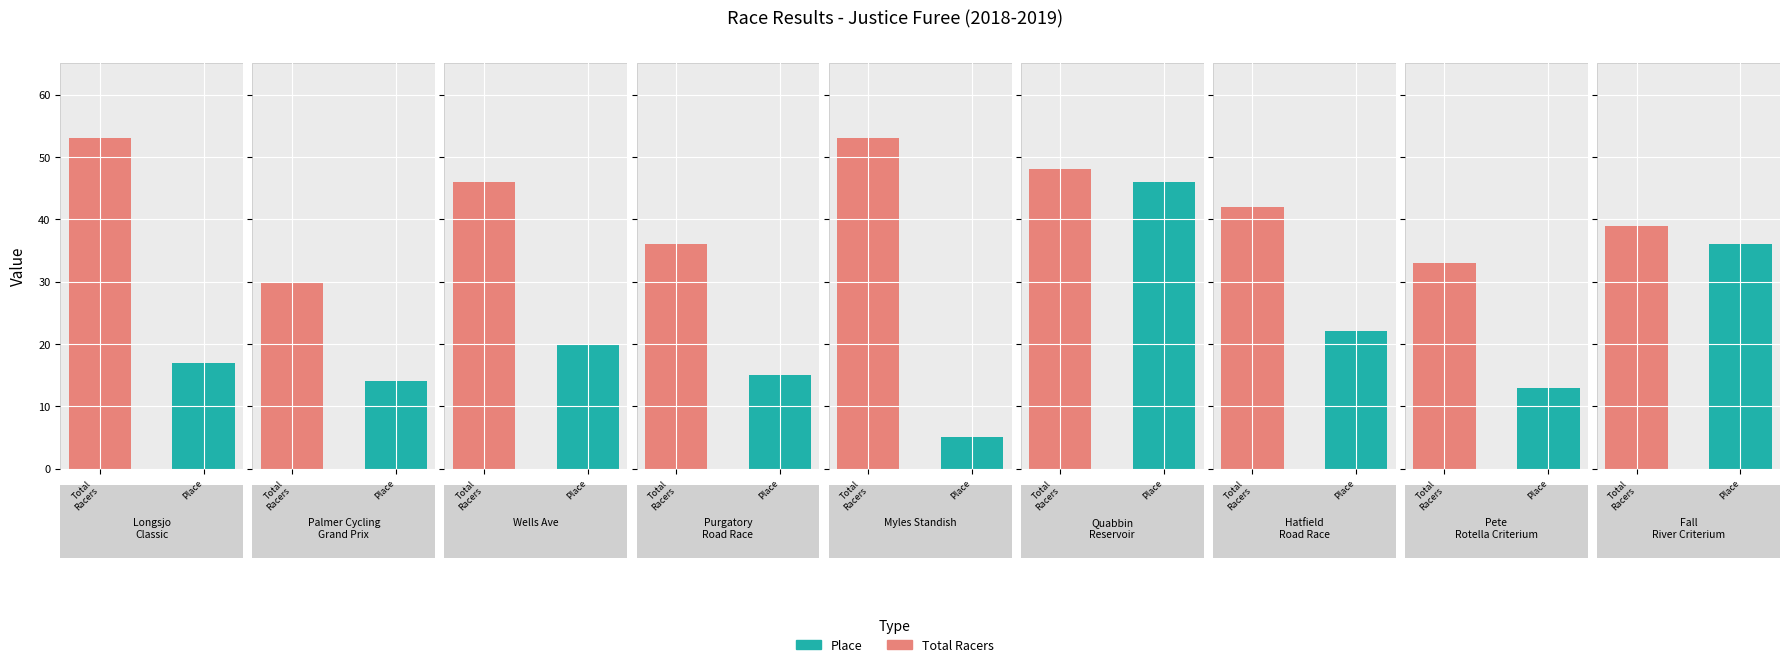

What is the difference between the maximum and second lowest values in the Place series?

33